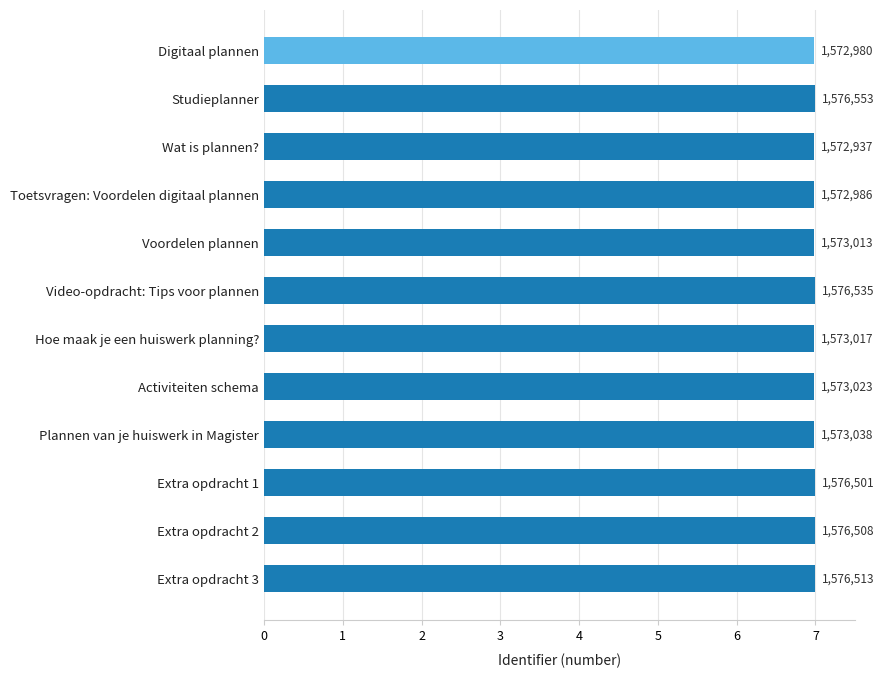

What is the average value?

7.0